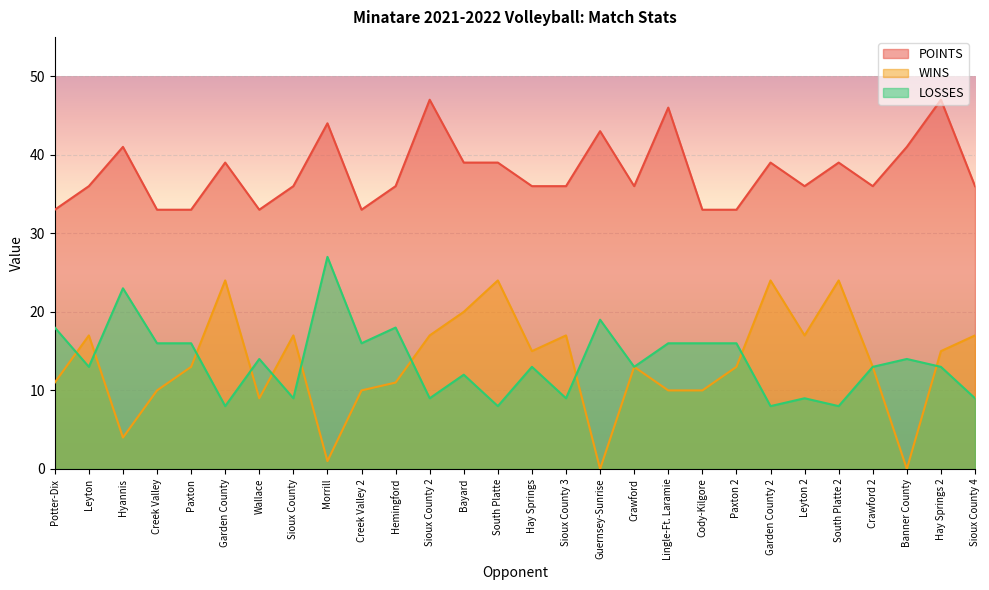

Which category has the highest value in the LOSSES series?

Morrill